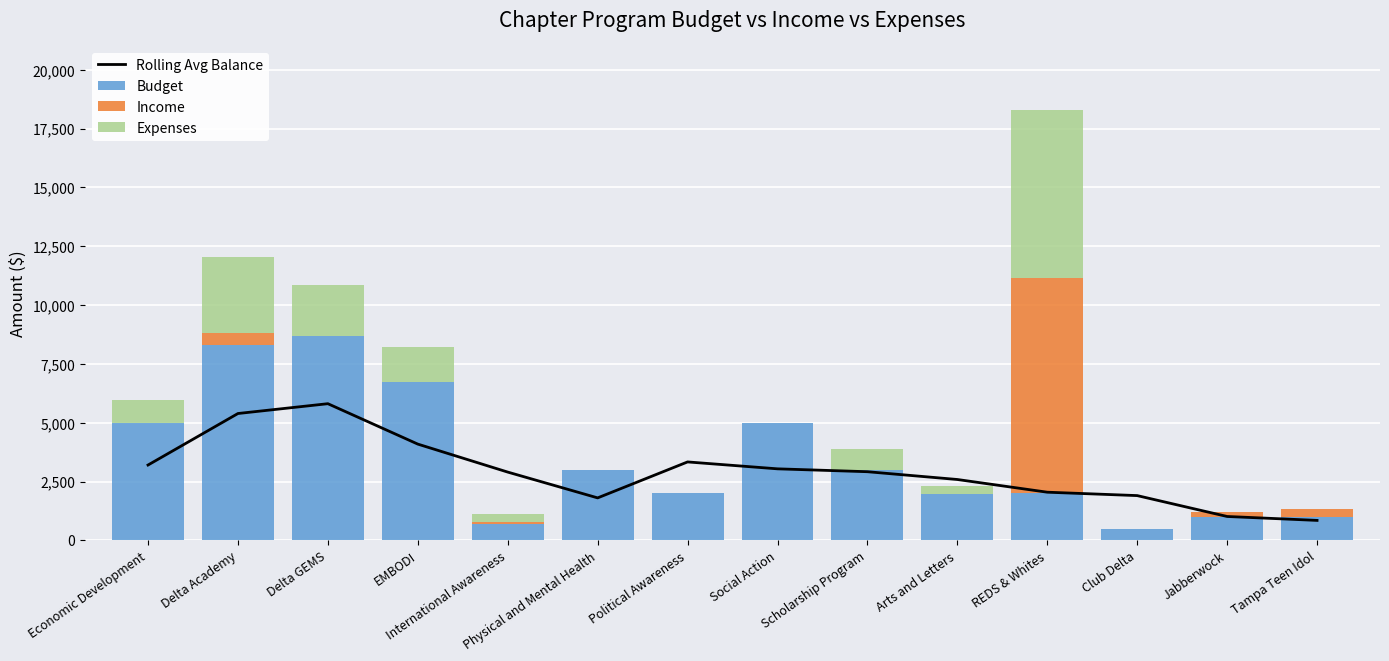

Between International Awareness and REDS & Whites, which series saw the biggest shift?

Income